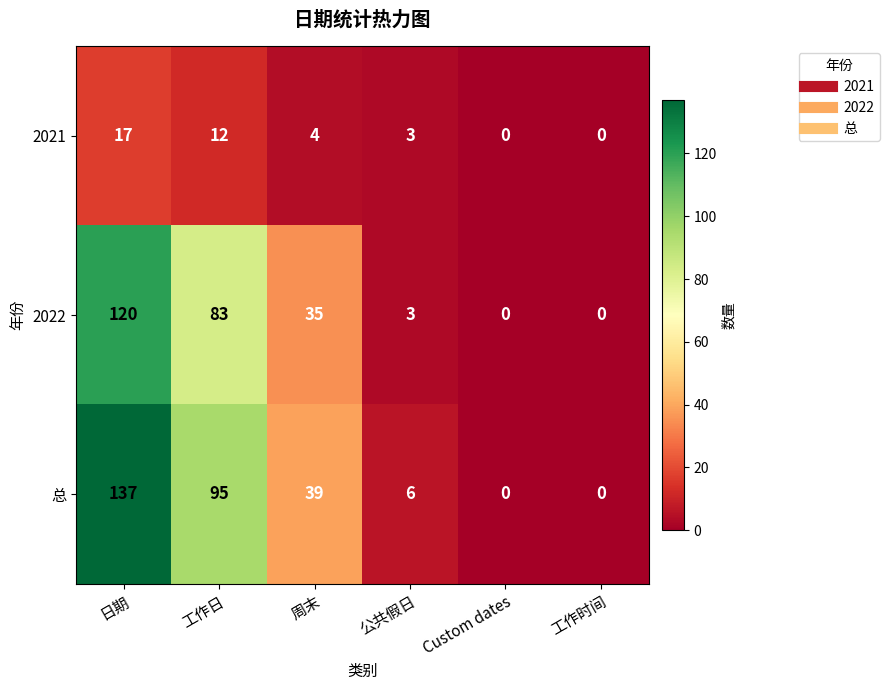

What is the sum of the 总 values at 工作日 and 工作时间?

95